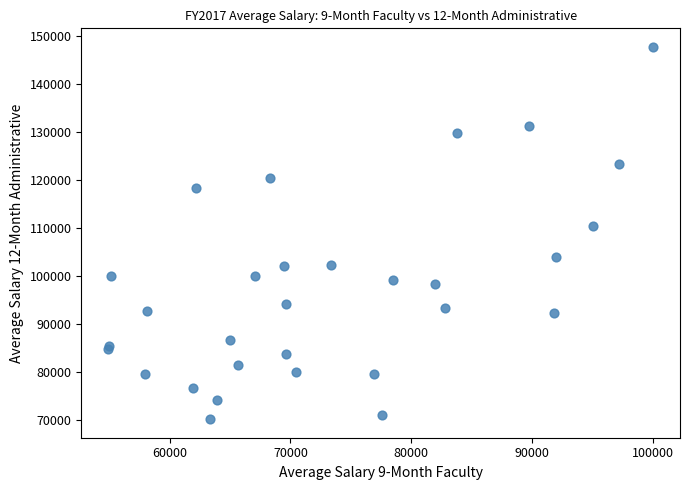

What Y value in the scatter plot is closest to 108898?

110432.8